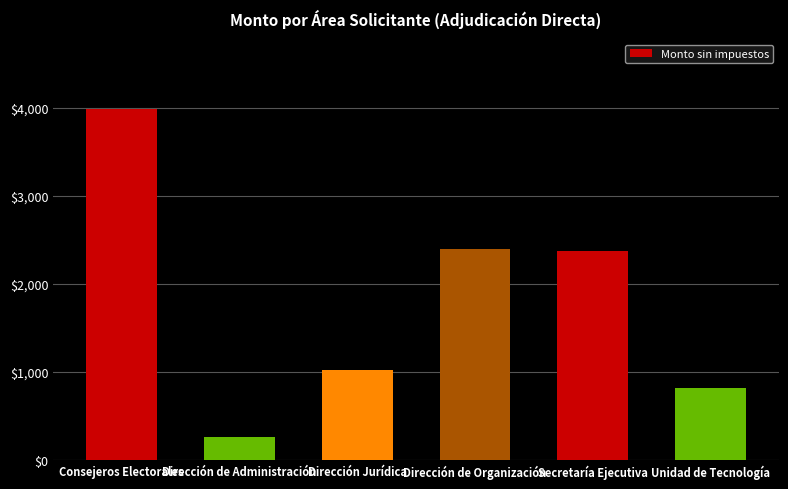

Approximately how many times larger is the value at Dirección Jurídica compared to Consejeros Electorales?

0.3